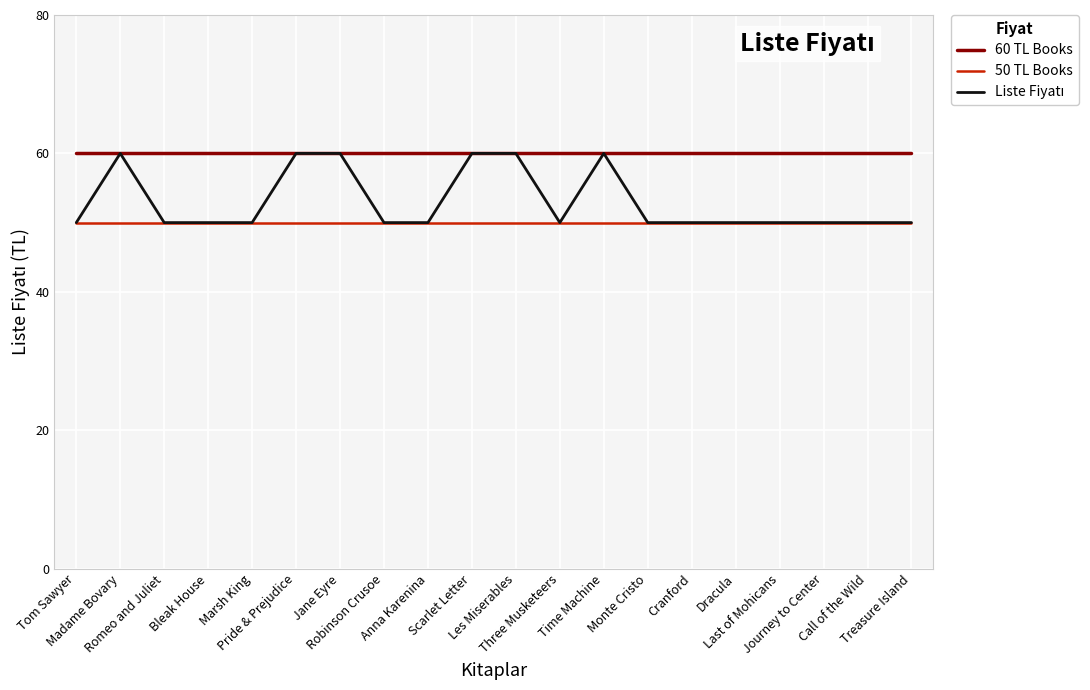

What is the minimum value shown in the chart?

50